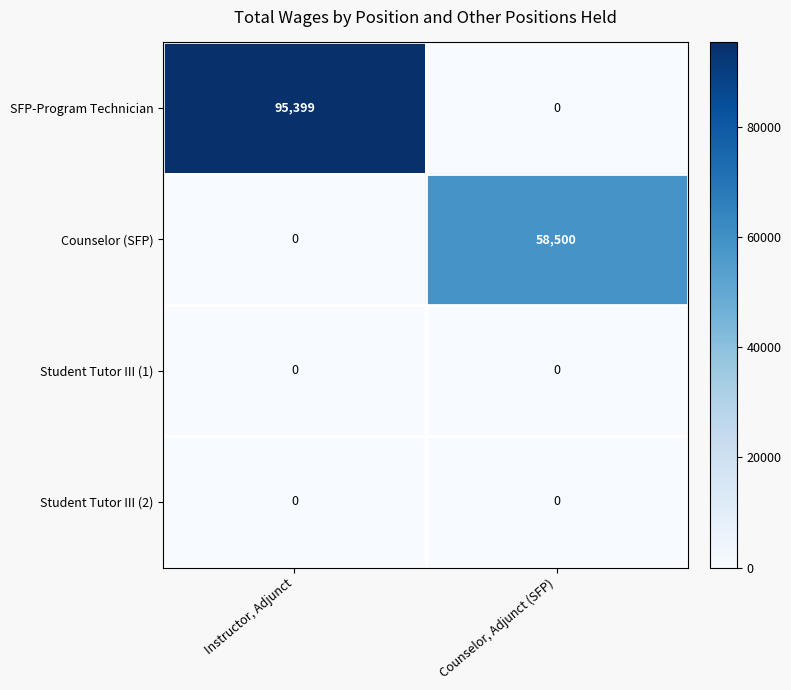

Which series has the widest spread of values?

SFP-Program Technician